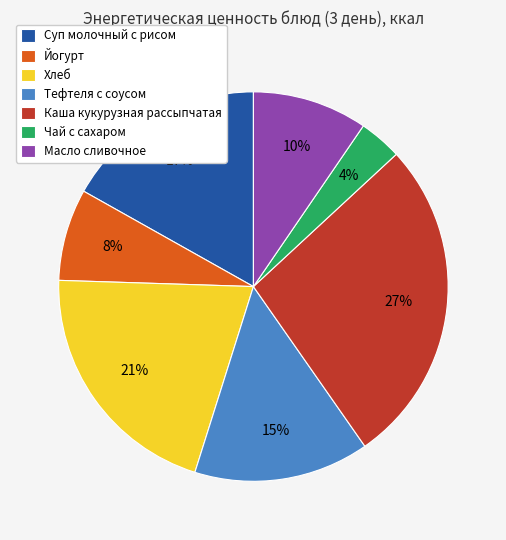

How many segments does this pie chart have?

7